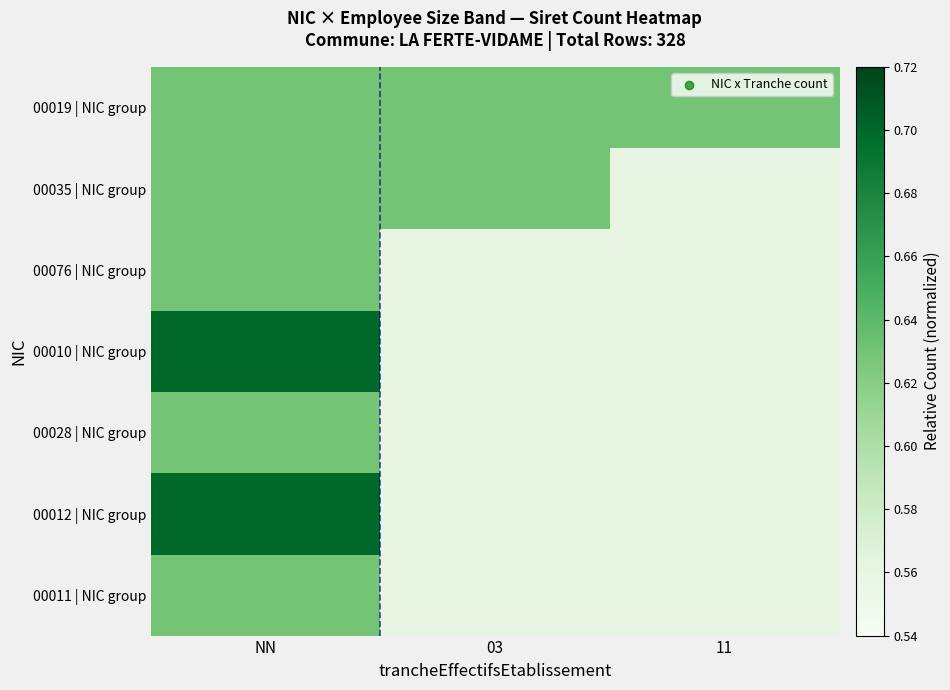

How many categories are shown in the chart?

3